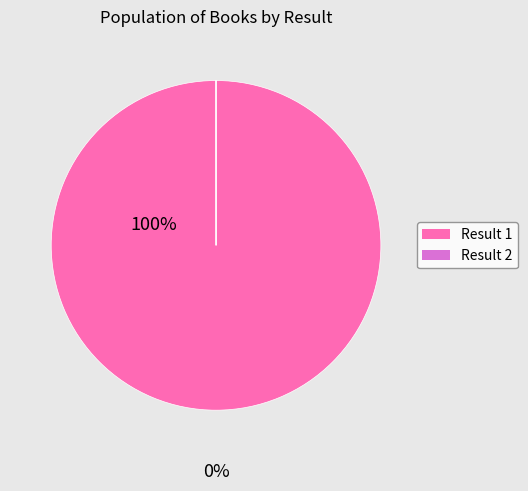

True or false: Result 1 accounts for 85% of the total.

False